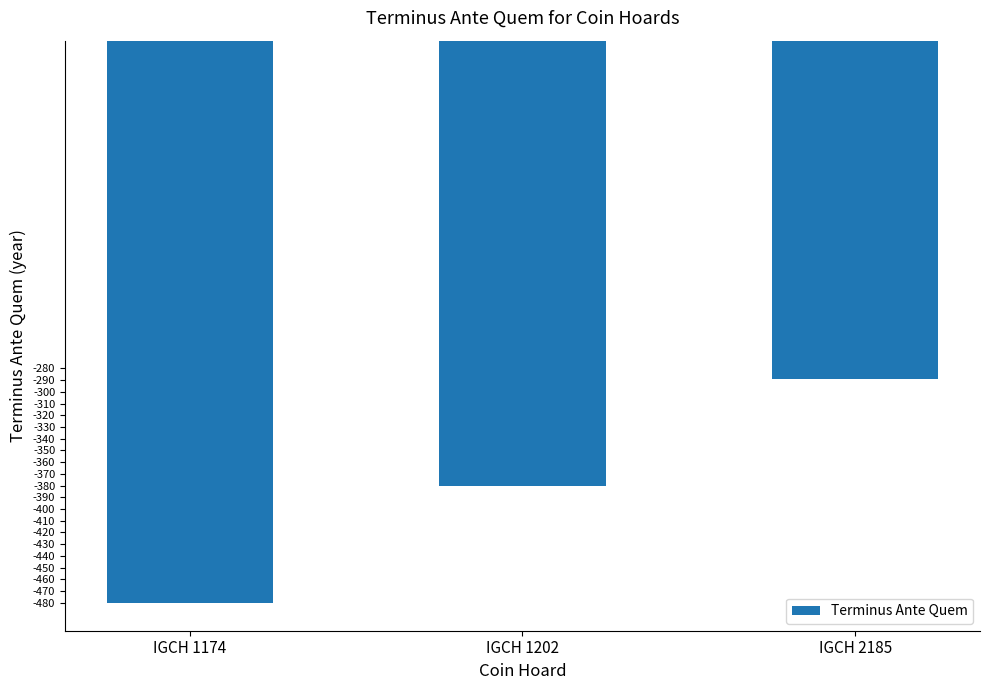

The chart shows a value of -390 at IGCH 2185. True or false?

False